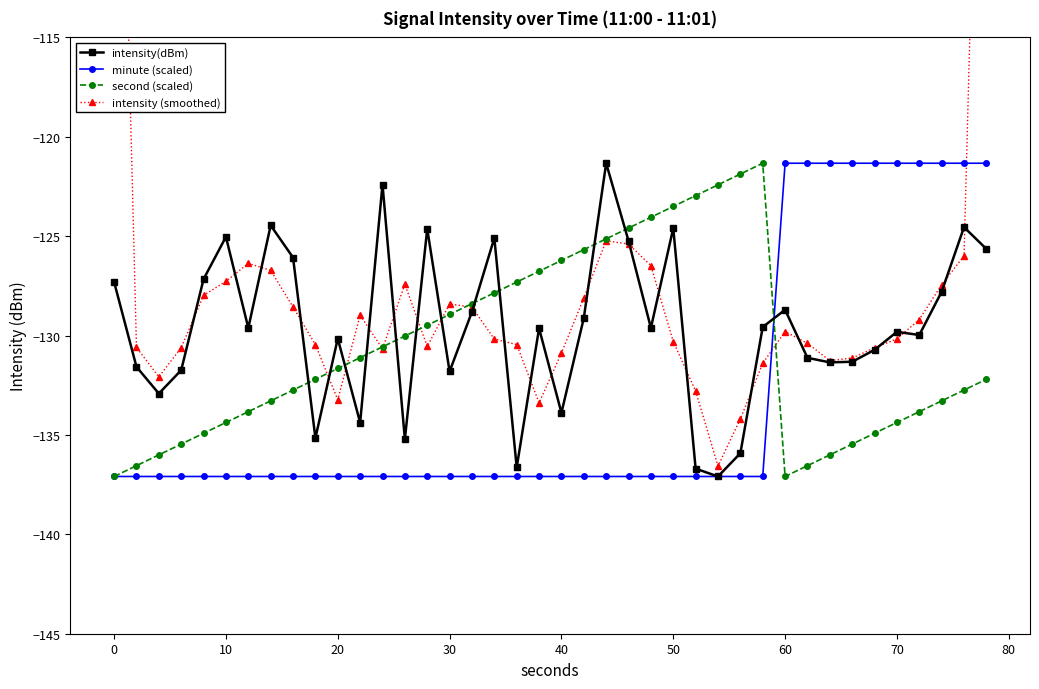

Where does the minute (scaled) series first go above -137?

60